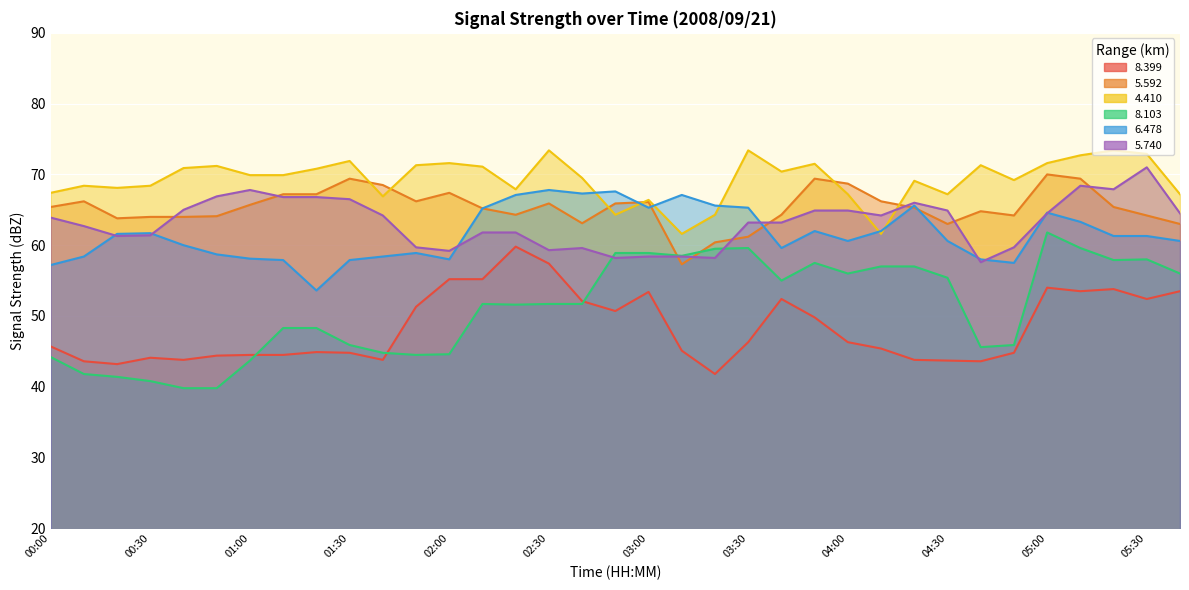

True or false:   6.478 has a value of 37.8 at 03:30.

False